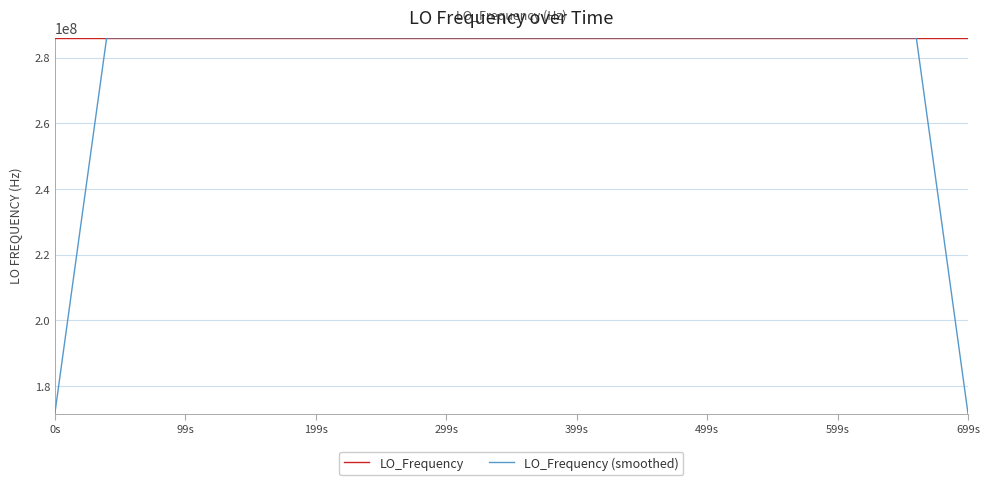

What is the highest value of the LO_Frequency series?

286047011.9